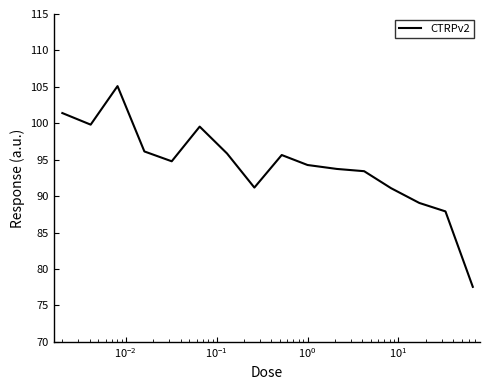

What is the difference between the maximum and minimum values?

27.6